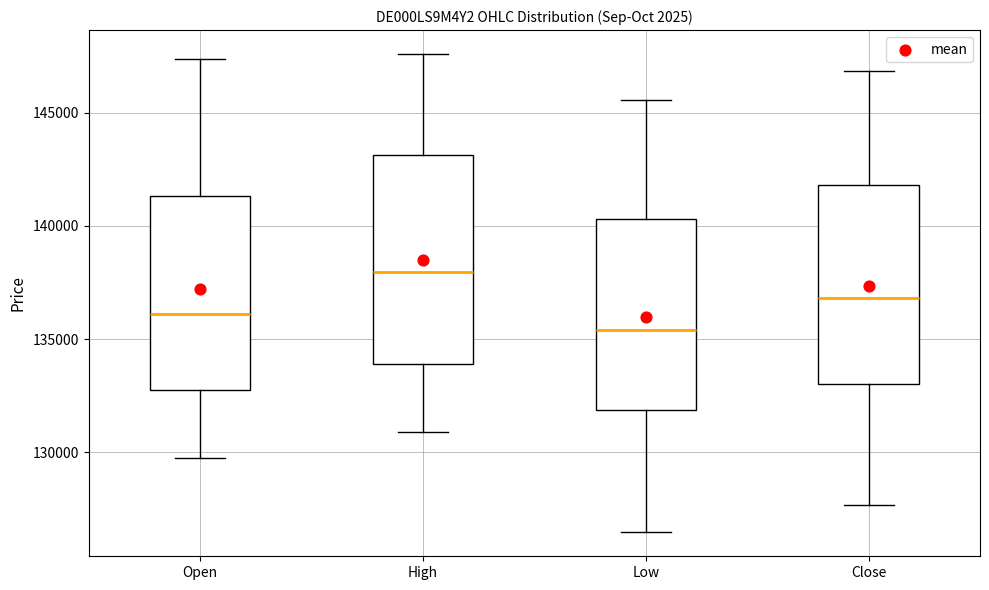

Reading left to right, read every box against the y-axis: the position of its median line, the range the box covers, and the ends of its whiskers. The values are not printed on the chart, so give them approximately, as read against the axis.

Open: median 136000, box 132500 to 141500, whiskers 129500 to 147500
High: median 138000, box 134000 to 143000, whiskers 131000 to 147500
Low: median 135500, box 132000 to 140500, whiskers 126500 to 145500
Close: median 137000, box 133000 to 142000, whiskers 127500 to 147000